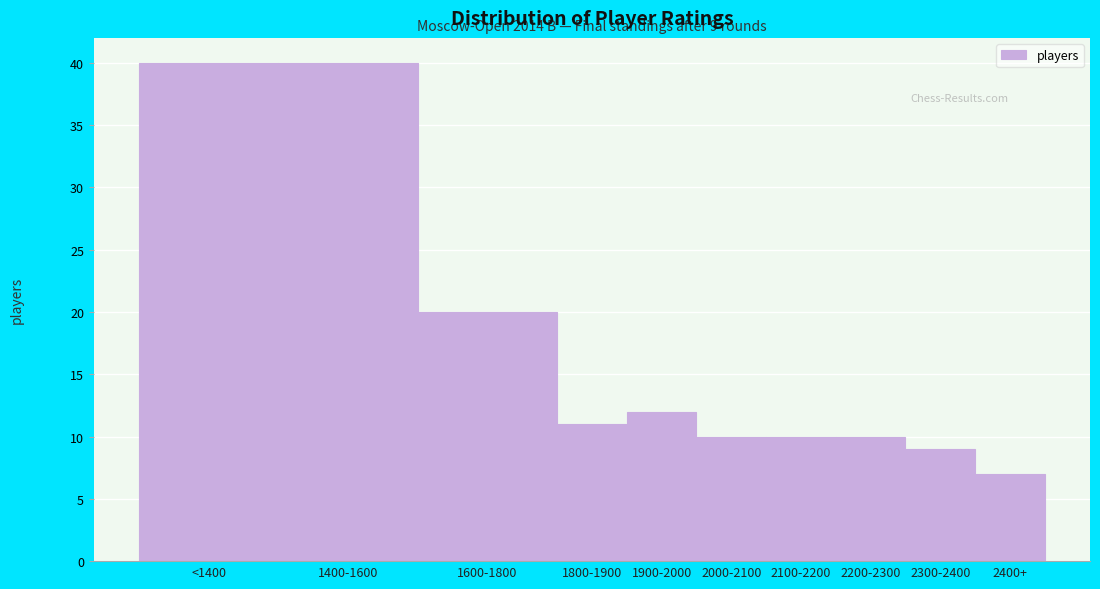

Reading left to right, extract all data points from this chart.

<1400=40	1400-1600=40	1600-1800=20	1800-1900=11	1900-2000=12	2000-2100=10	2100-2200=10	2200-2300=10	2300-2400=9	2400+=7